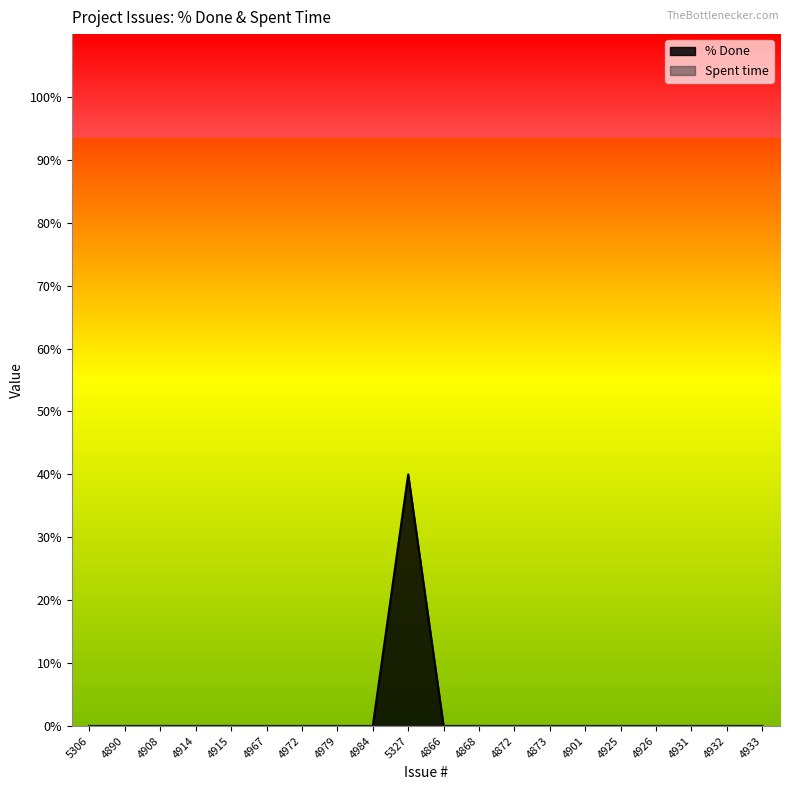

Reading left to right, what are all the values shown in this chart?

5306=0	4890=0	4908=0	4914=0	4915=0	4967=0	4972=0	4979=0	4984=0	5327=40	4866=0	4868=0	4872=0	4873=0	4901=0	4925=0	4926=0	4931=0	4932=0	4933=0